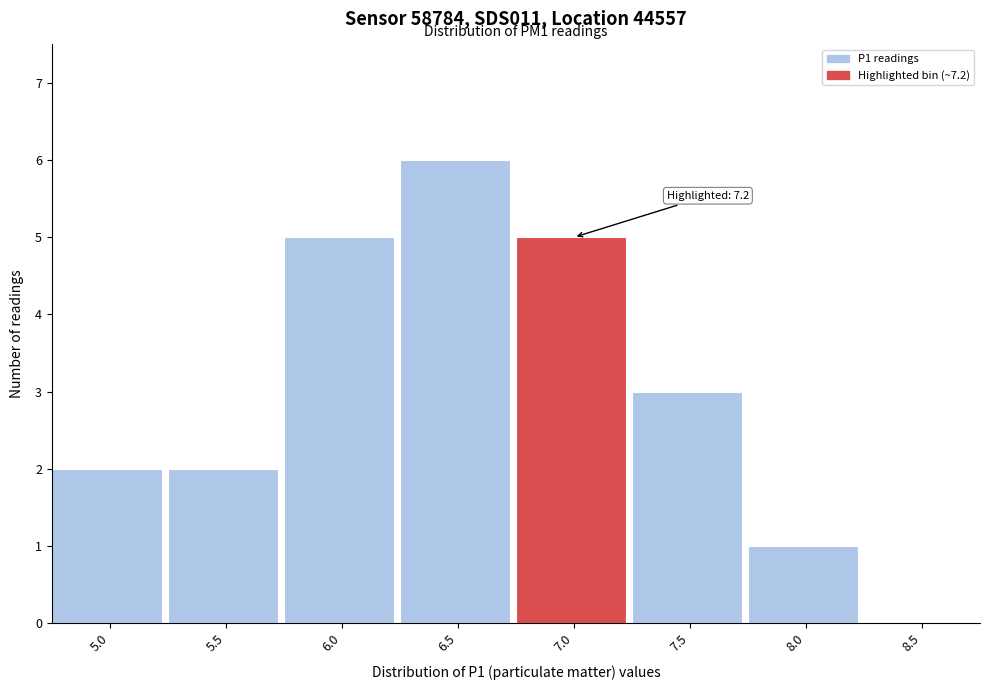

Reading left to right, extract all data points from this chart.

5.0=2	5.5=2	6.0=5	6.5=6	7.0=5	7.5=3	8.0=1	8.5=0